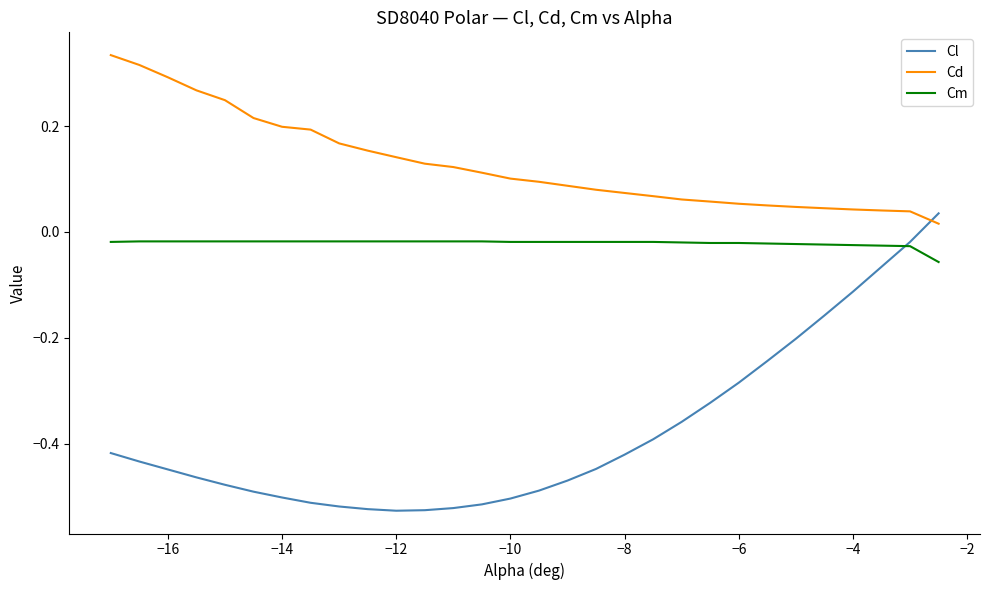

How many lines are shown in the chart?

3